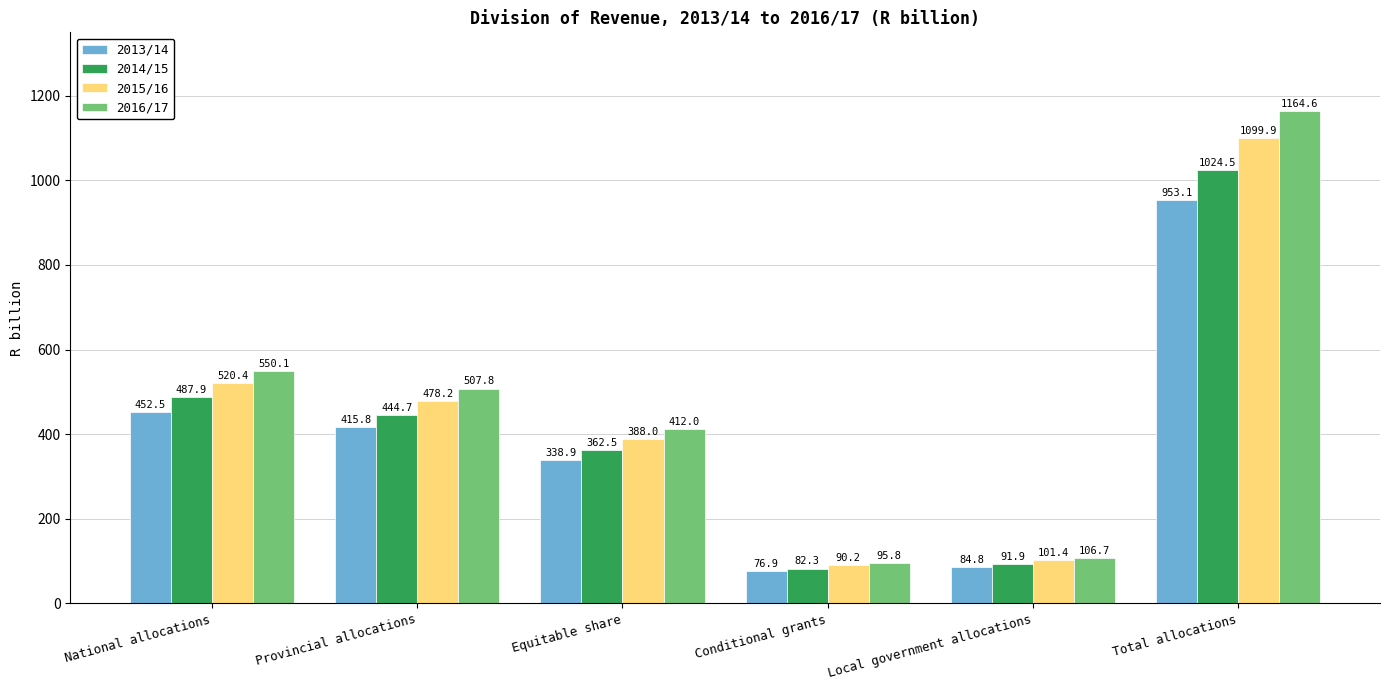

Read the 2014/15 value at Equitable share.

362.5